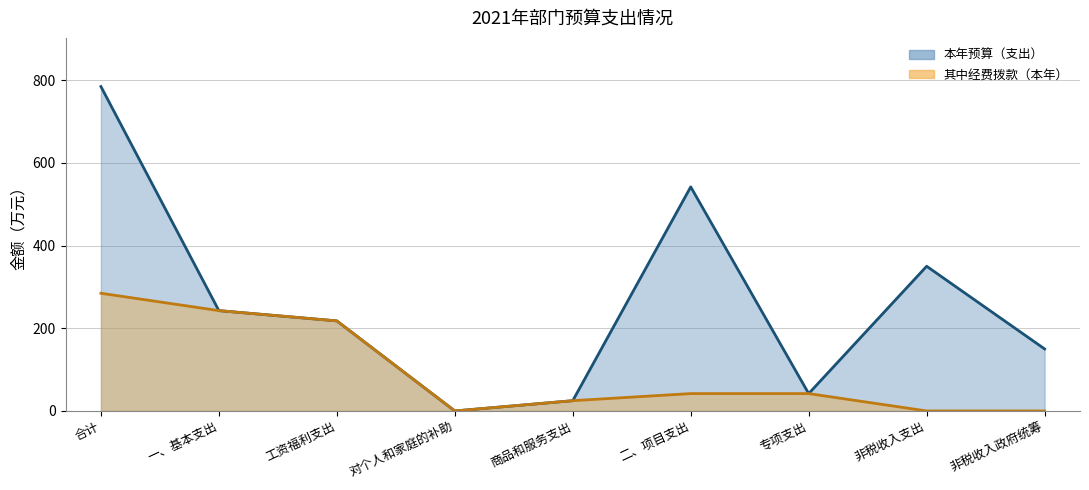

Which series changed the most between 工资福利支出 and 对个人和家庭的补助?

本年预算（支出）